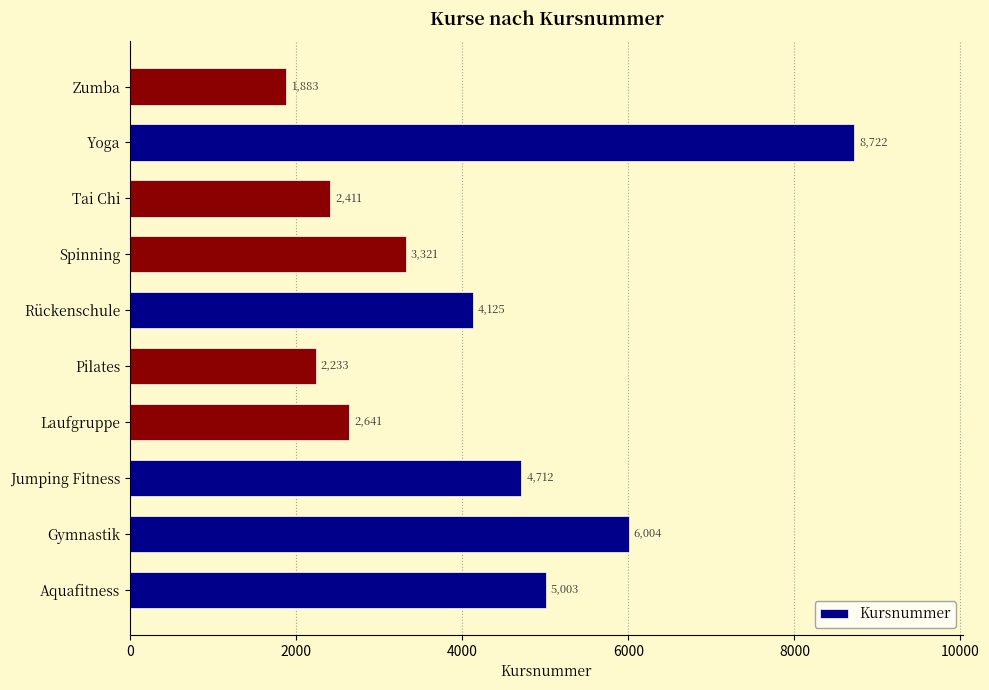

What is the difference between the maximum and minimum values?

6839